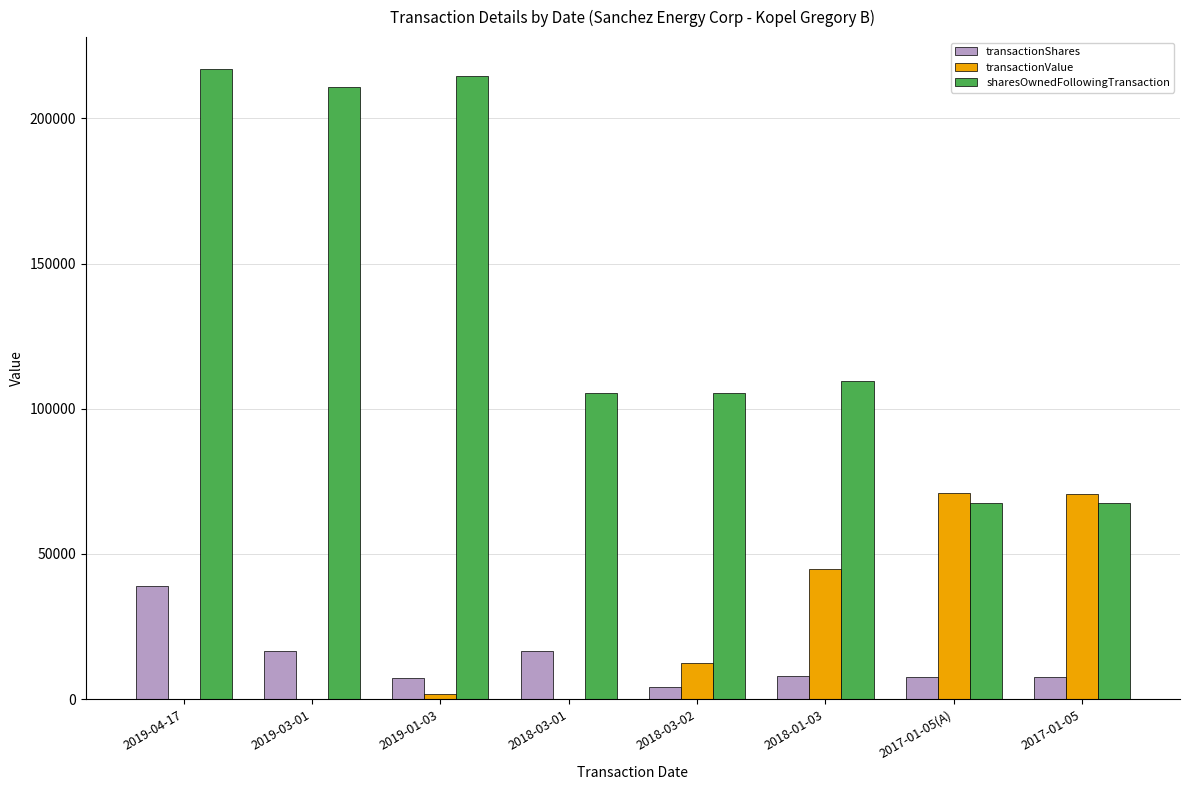

What is the highest value of the sharesOwnedFollowingTransaction series?

217176